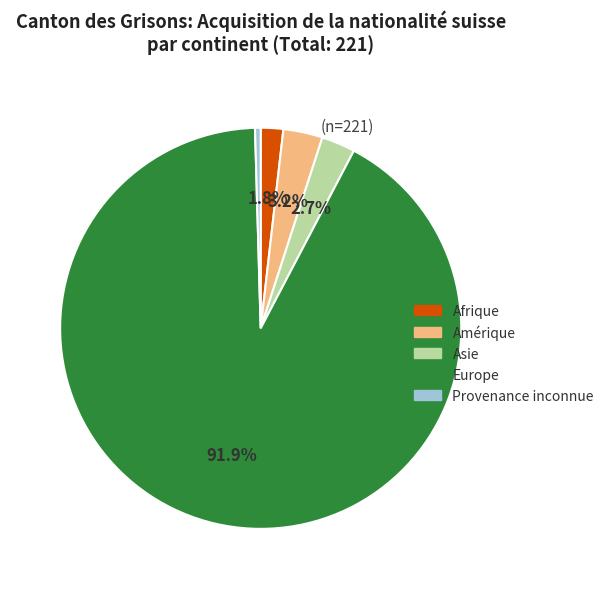

Which slice is the smallest?

Provenance inconnue